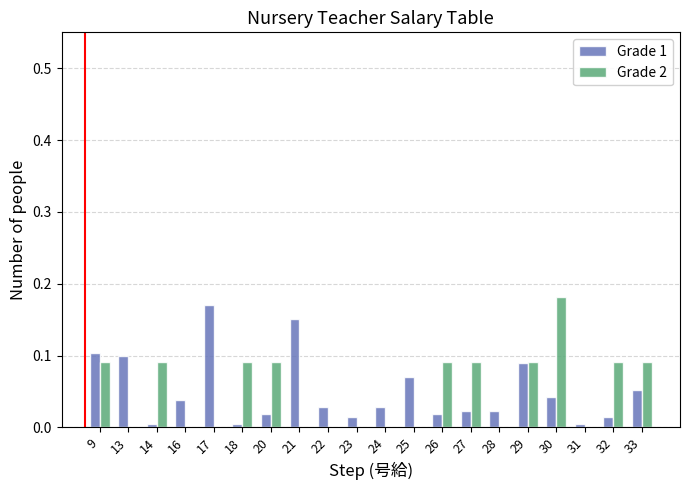

At which category is the sum across all series the highest?

30